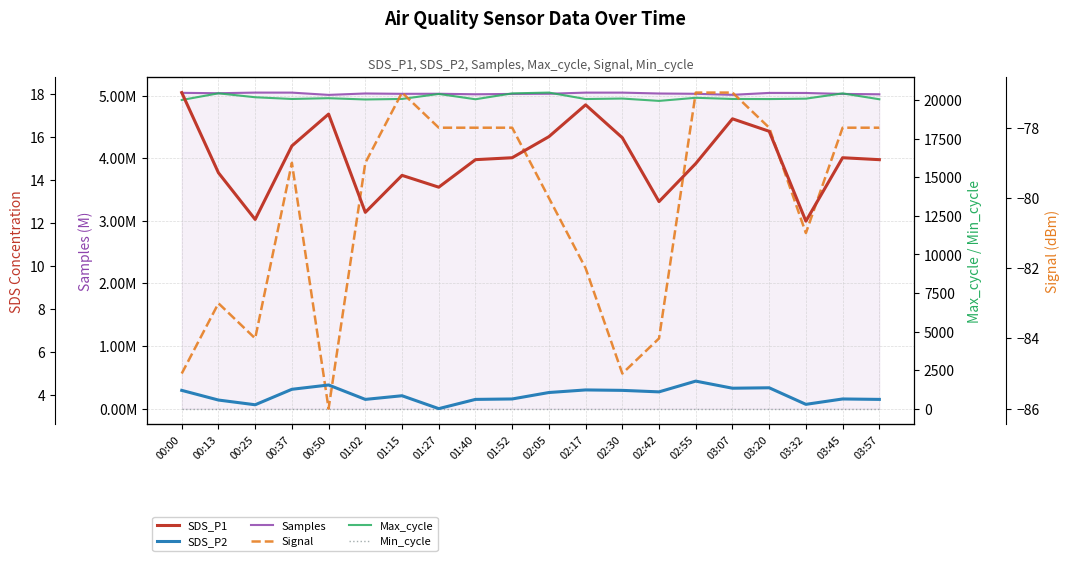

What is the spread (max minus min) of values at 00:37?

5048800.0